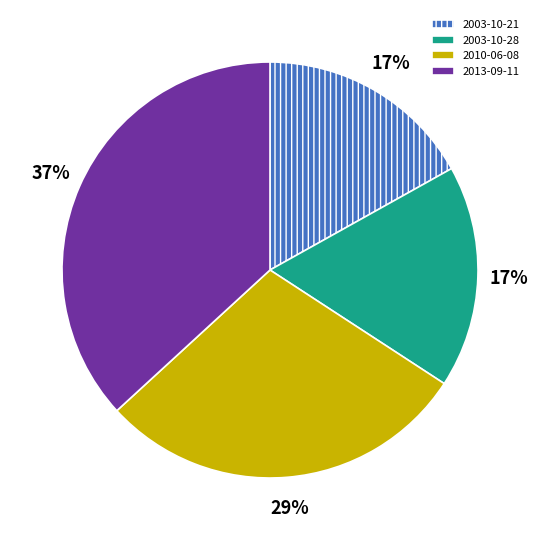

Is it true that 2010-06-08 is 29% of the pie?

True